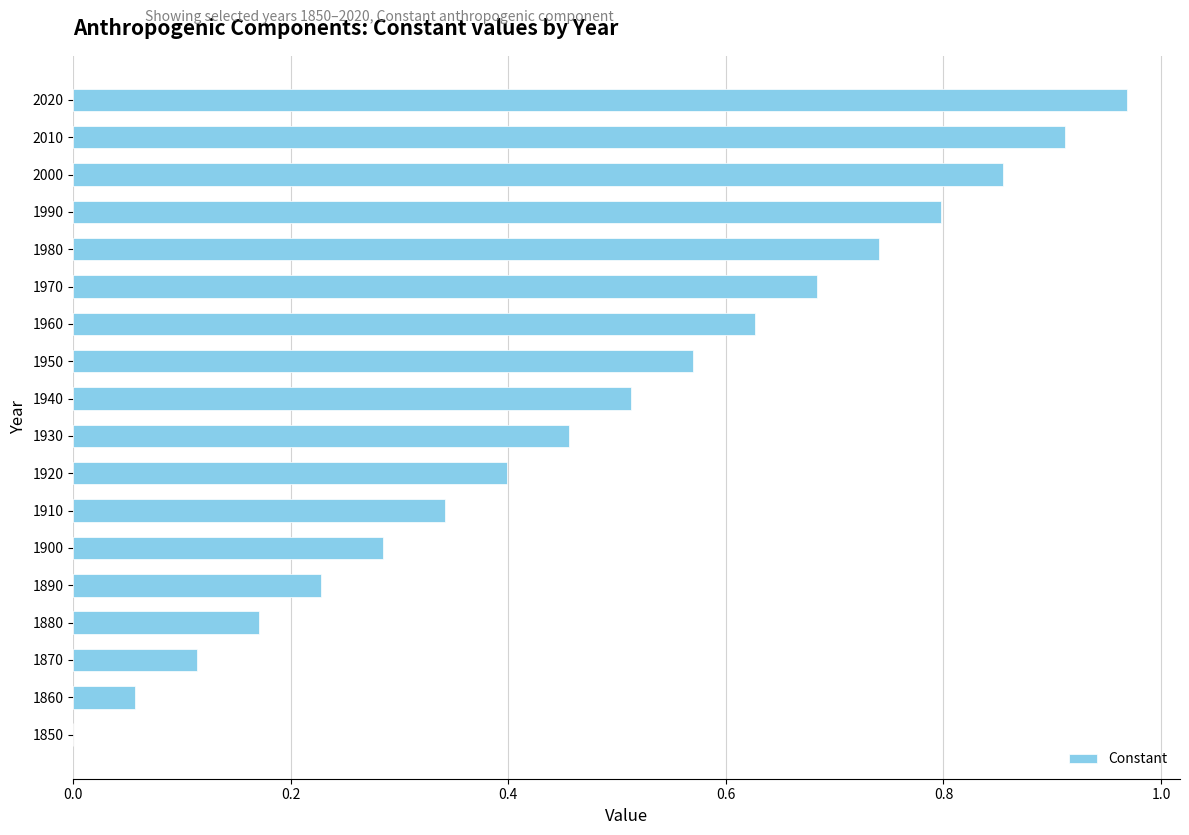

Which label corresponds to the largest value in the chart?

2020